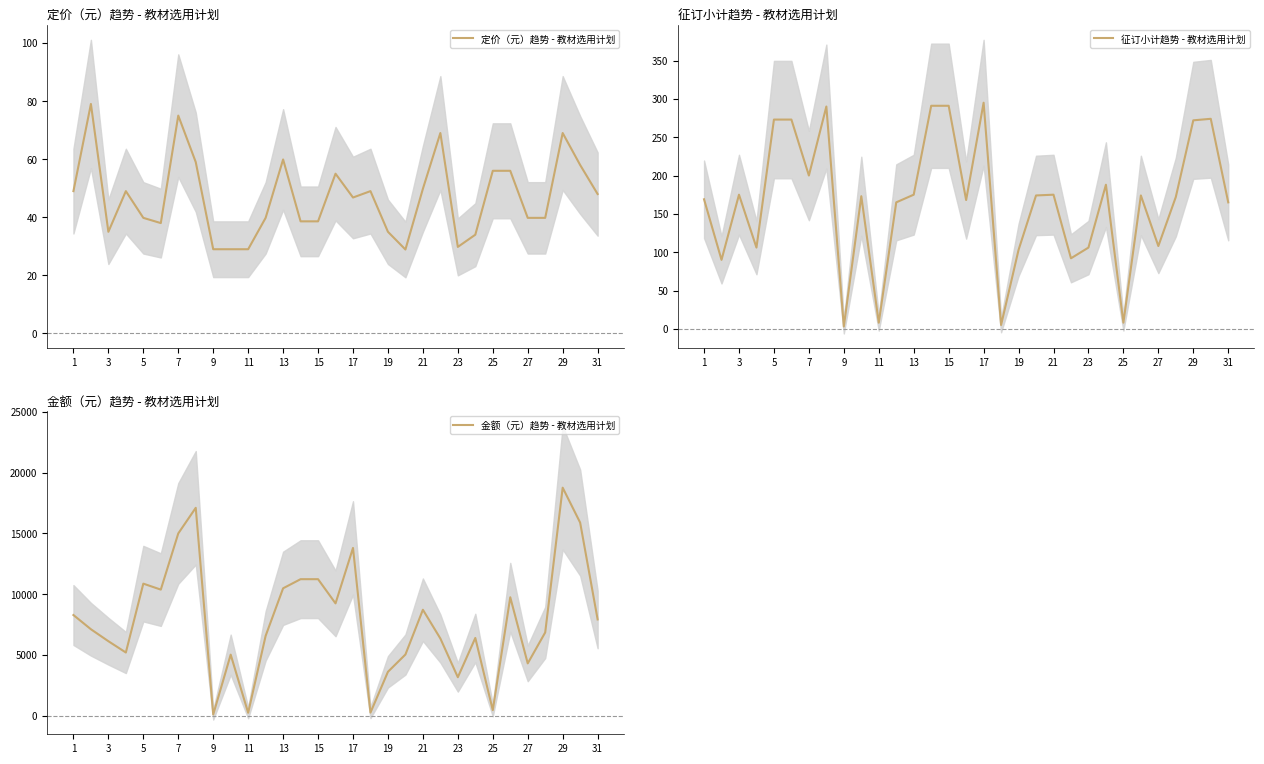

The 定价（元）趋势 - 教材选用计划 series shows 36.3 at 29. True or false?

False